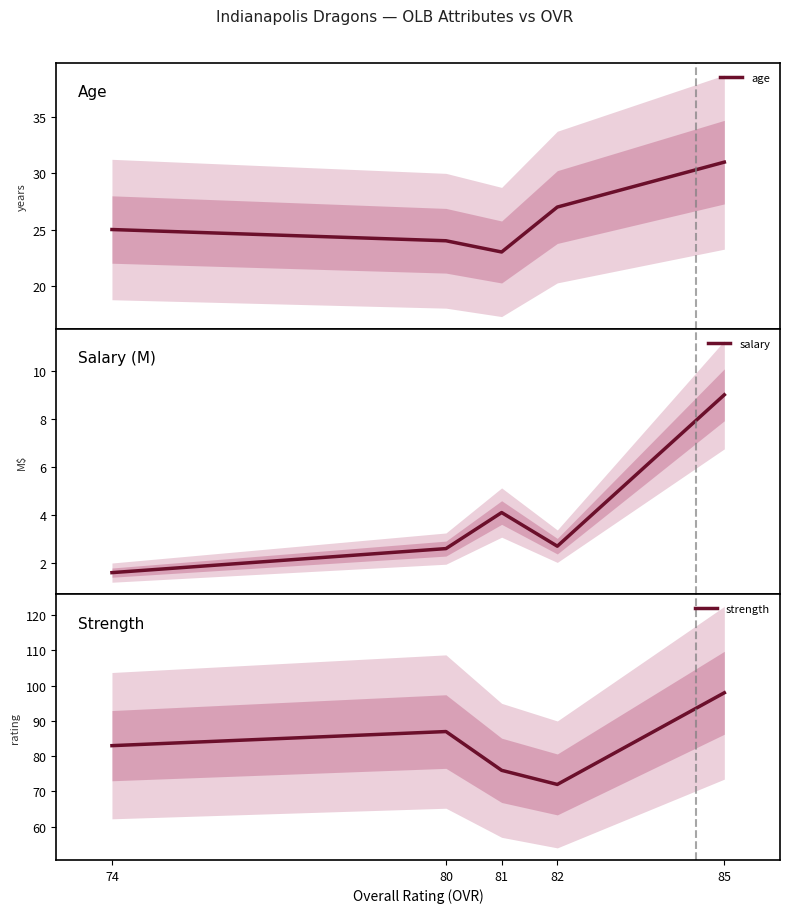

True or false: strength and age cross at least once.

False